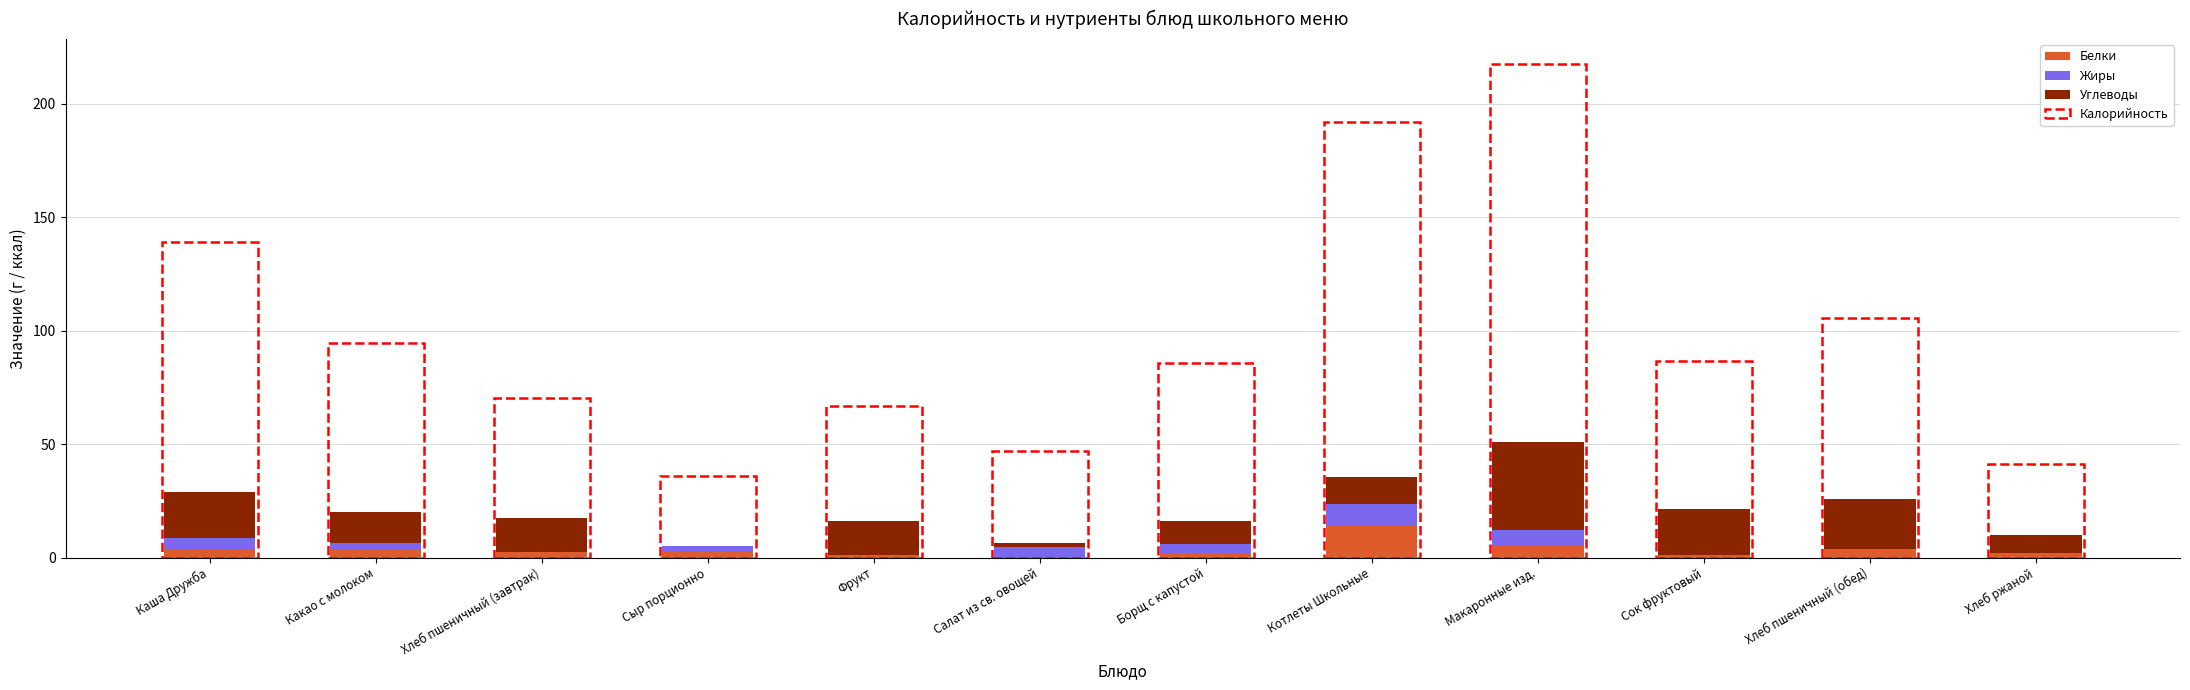

How many series are shown in this chart?

3